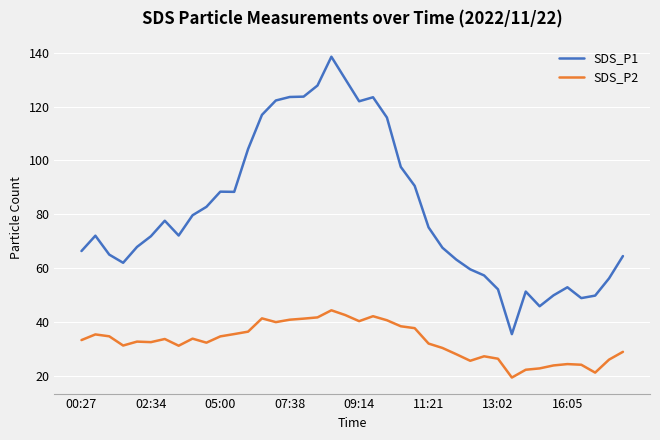

Rank the series by their maximum value, from lowest to highest.

SDS_P2, SDS_P1